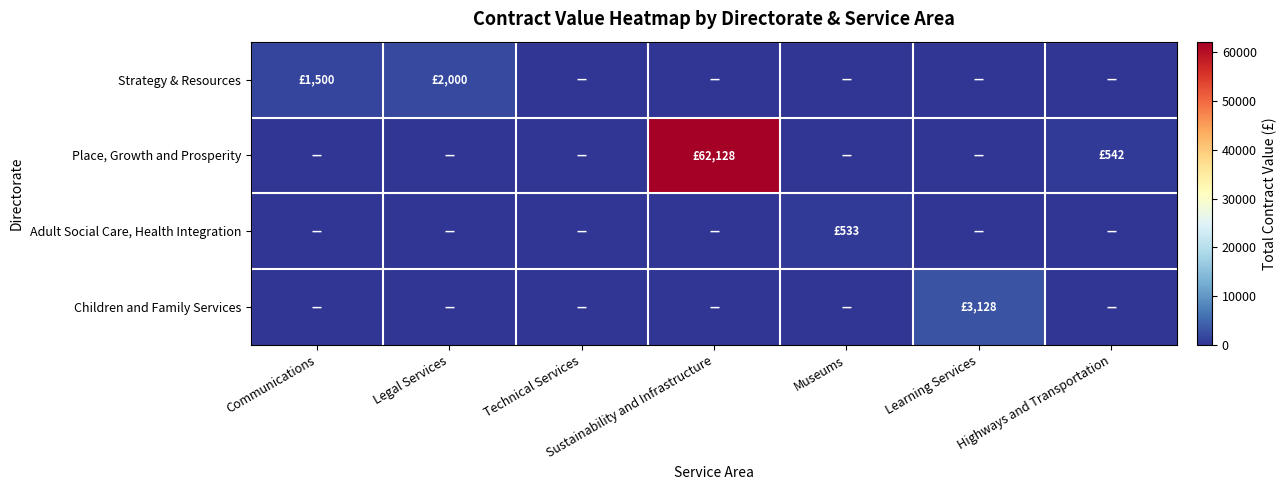

Rank the series by their maximum value, from highest to lowest.

Place, Growth and Prosperity, Children and Family Services, Strategy & Resources, Adult Social Care, Health Integration